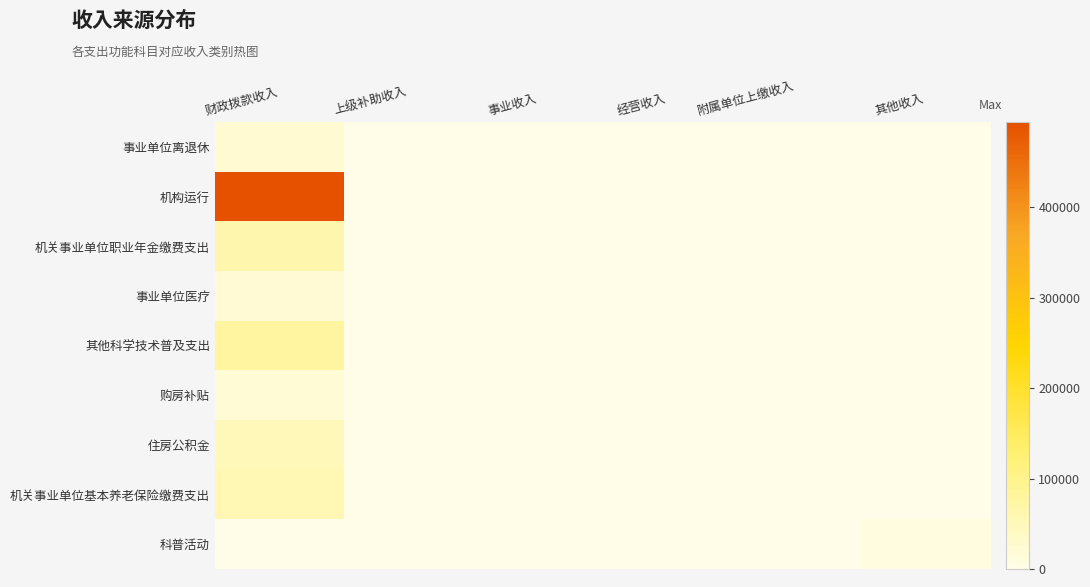

At which category does the chart reach its peak across all series?

财政拨款收入